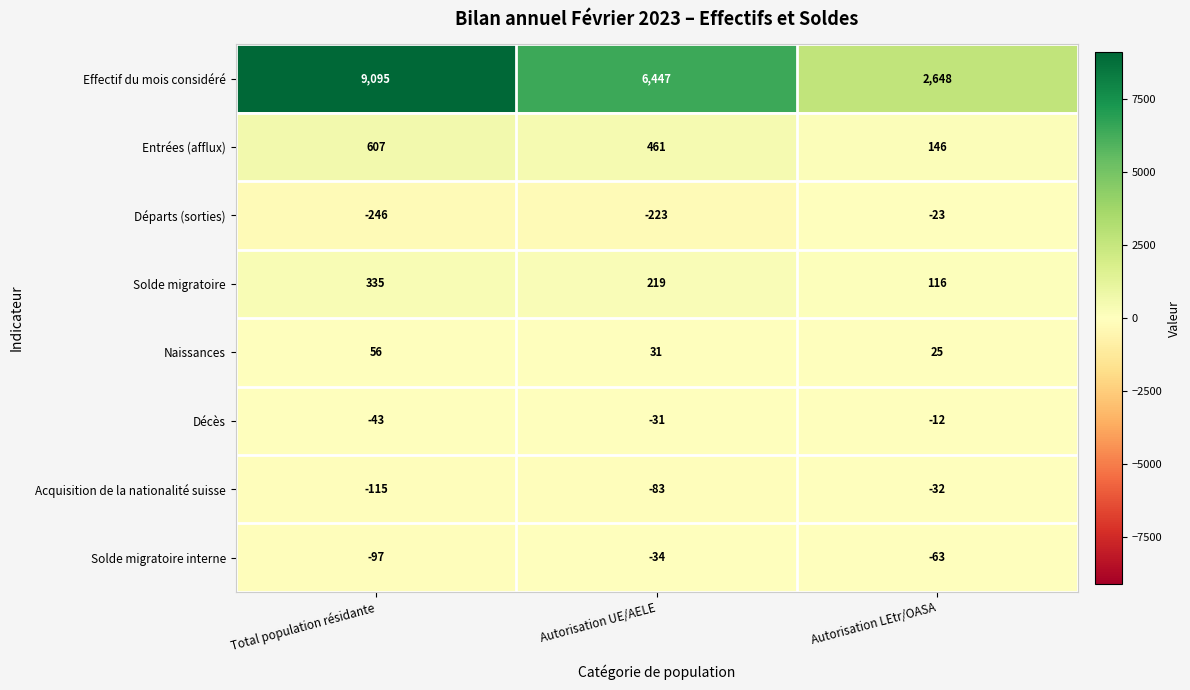

The value of Décès at Total population résidante is -43. True or false?

True